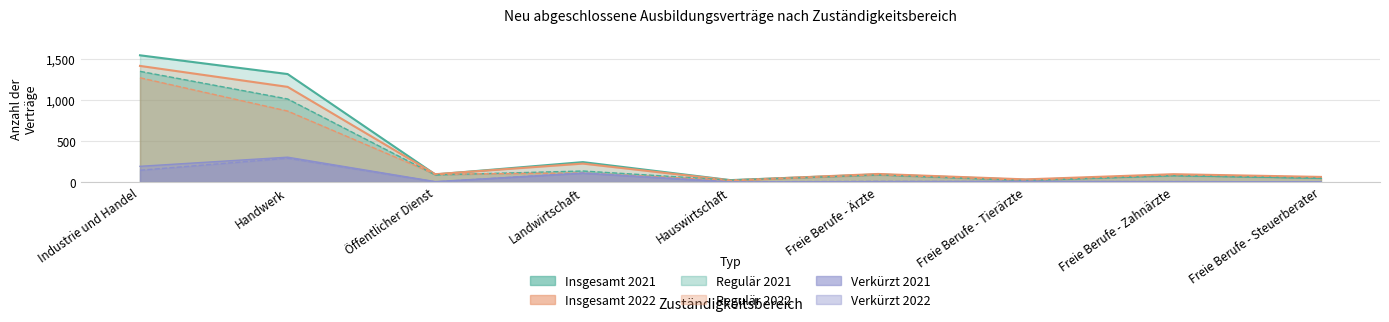

What is the label of the 8th point from the right?

Handwerk